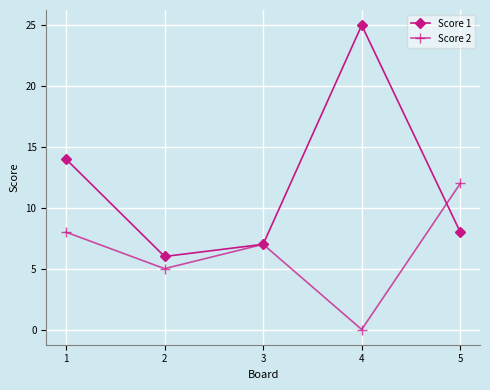

Where is the first local maximum for Score 1?

4